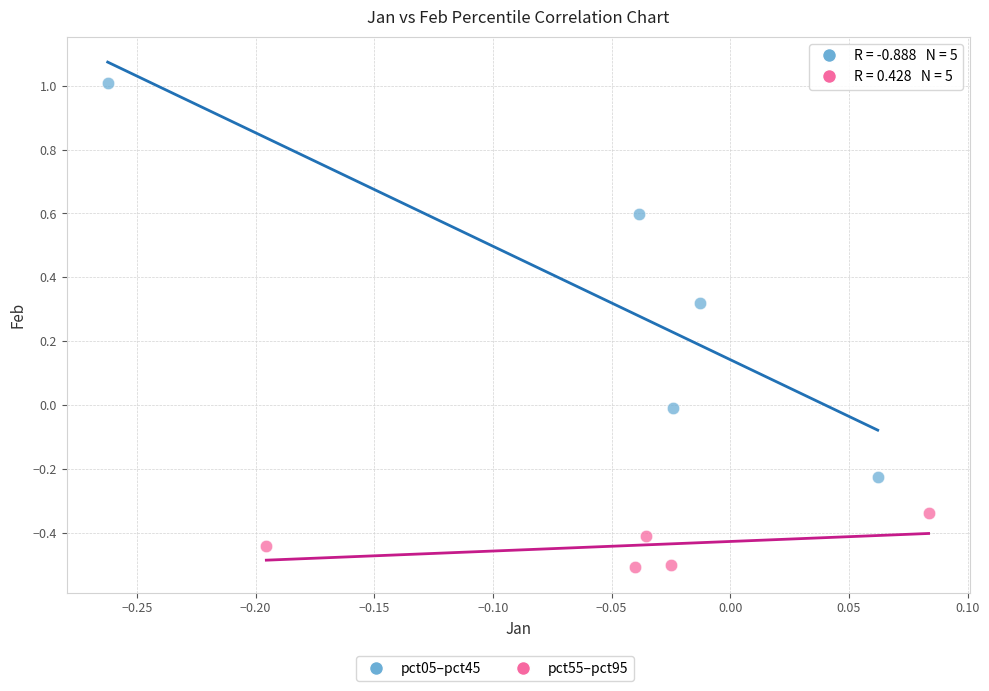

Which series reaches the minimum Y coordinate?

pct55–pct95